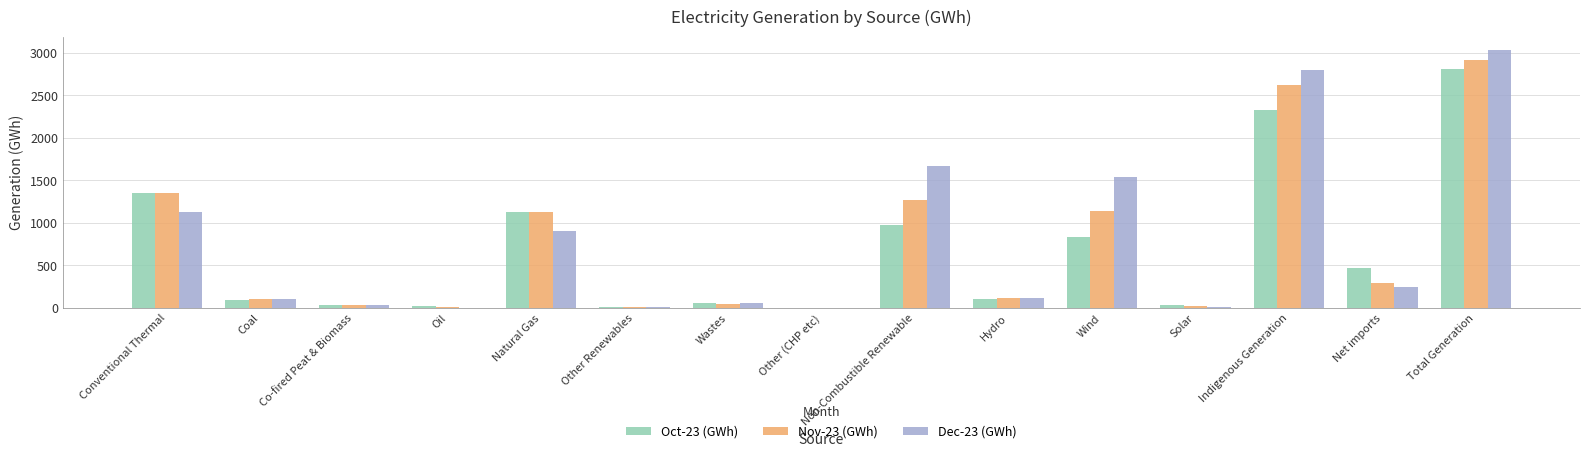

What is the greatest value displayed?

3036